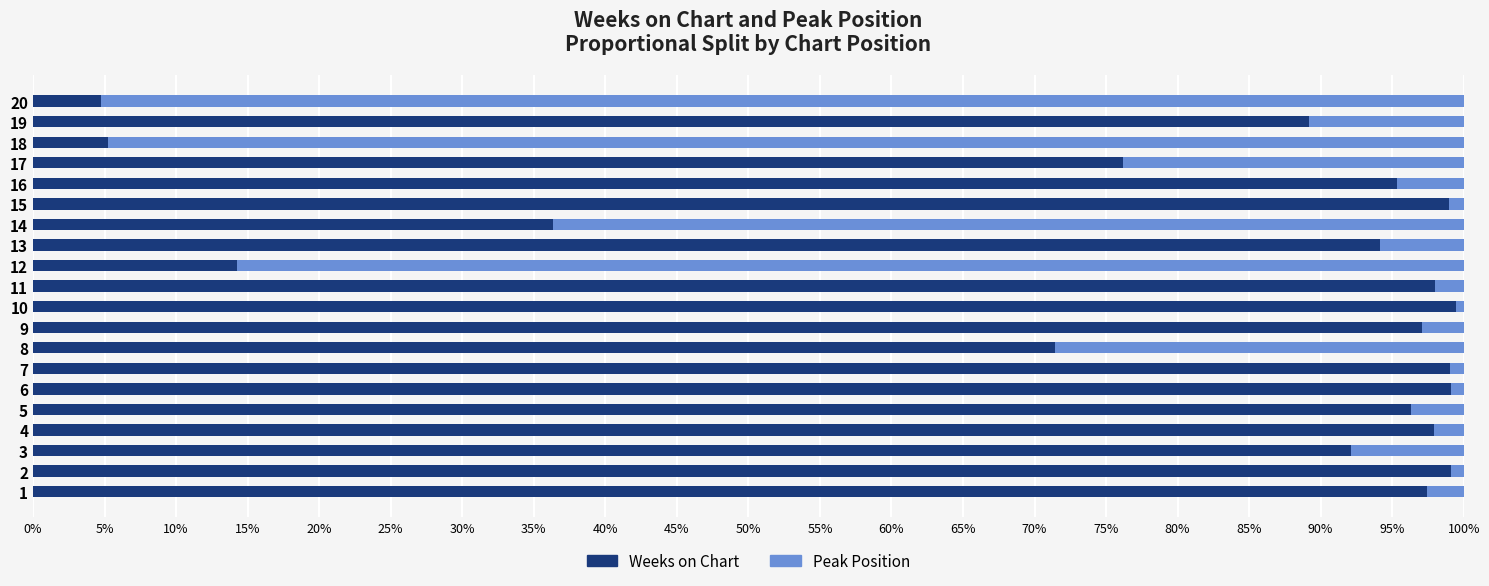

What is the lowest value of the Weeks on Chart series?

4.8